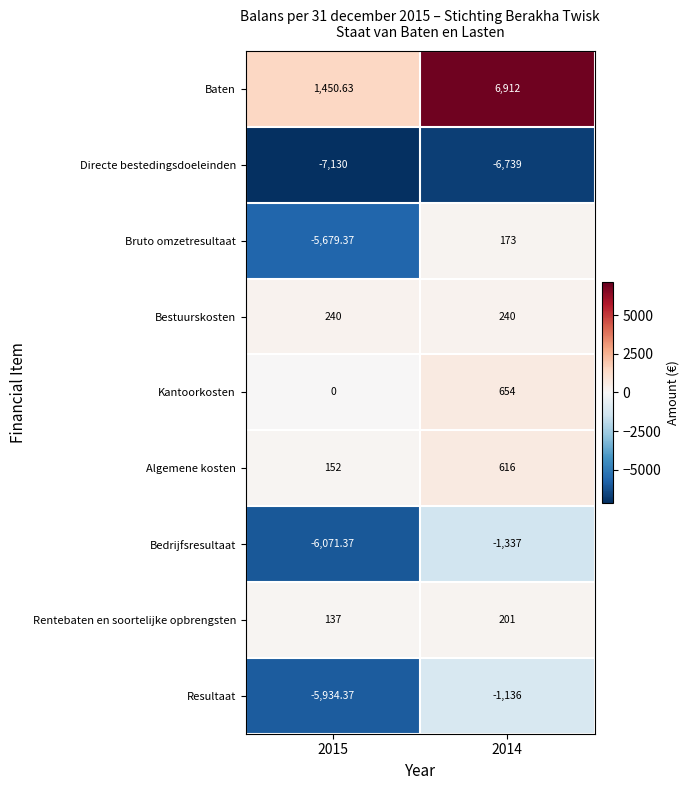

List the series in order of their peak value, highest first.

Baten, Kantoorkosten, Algemene kosten, Bestuurskosten, Rentebaten en soortelijke opbrengsten, Bruto omzetresultaat, Resultaat, Bedrijfsresultaat, Directe bestedingsdoeleinden